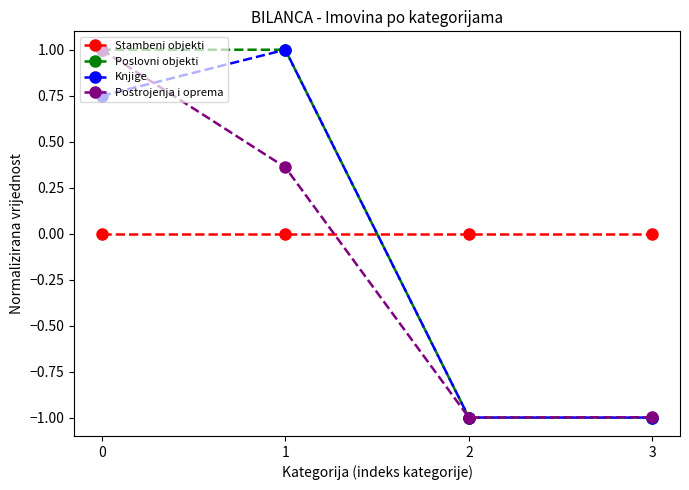

Does the chart display data point markers on the line(s)?

Yes